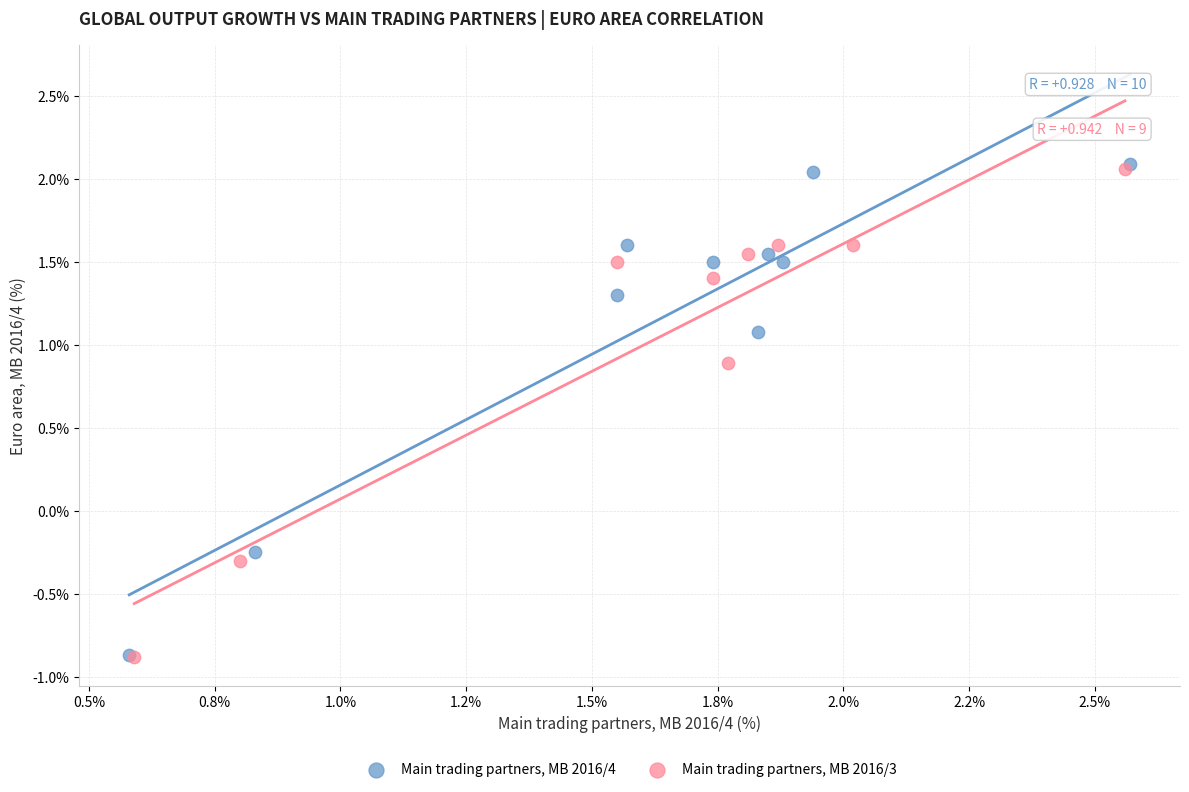

Which series has the largest Y range (max minus min)?

Main trading partners, MB 2016/4